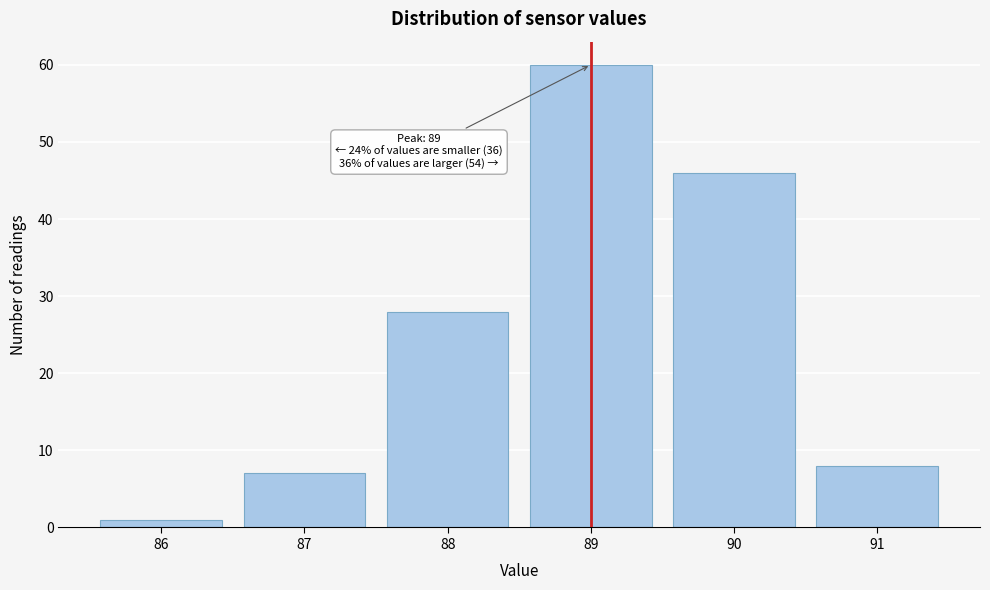

Over which range of the x-axis is the bar tallest?

88.5 to 89.5